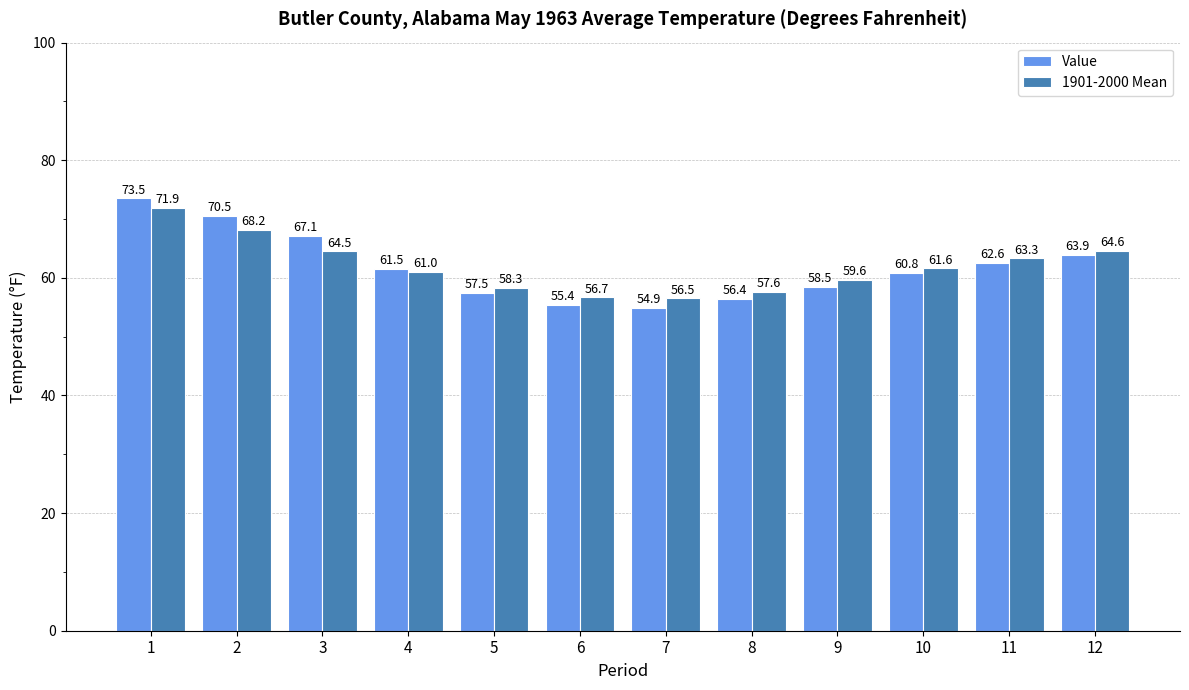

Is the value of Value at 12 greater than the value of 1901-2000 Mean at 2?

No